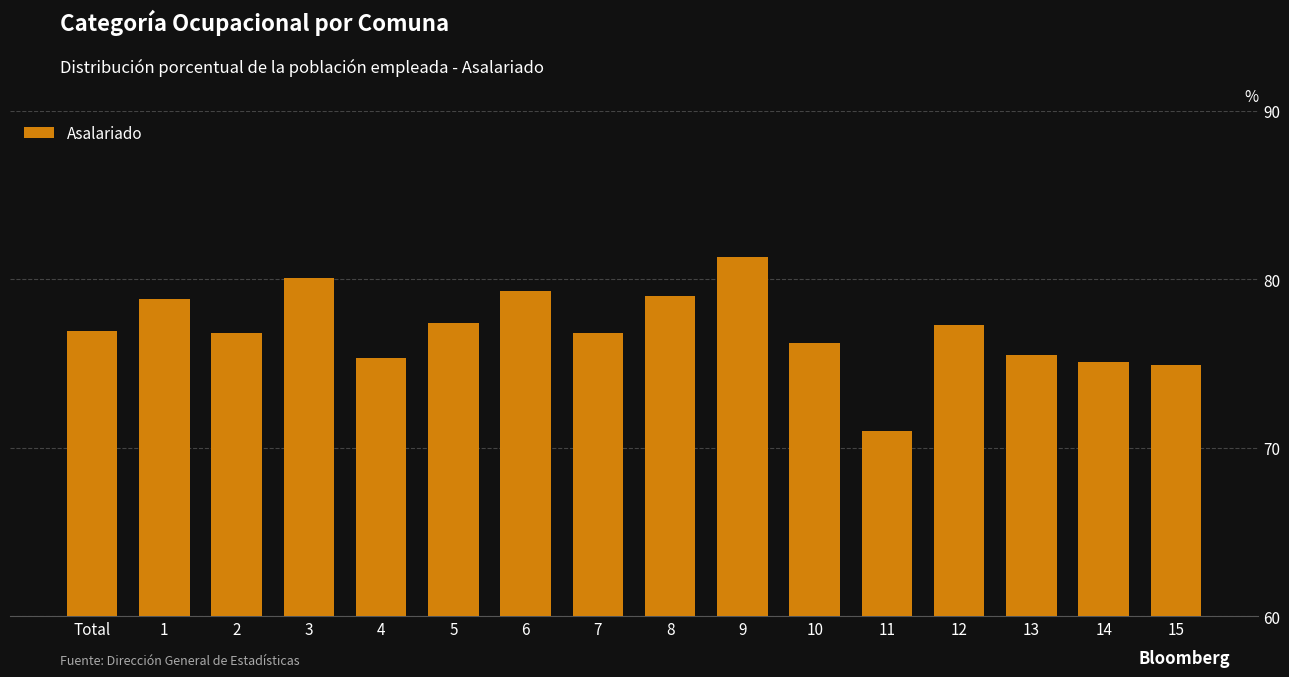

What value does the data have at 2?

76.8